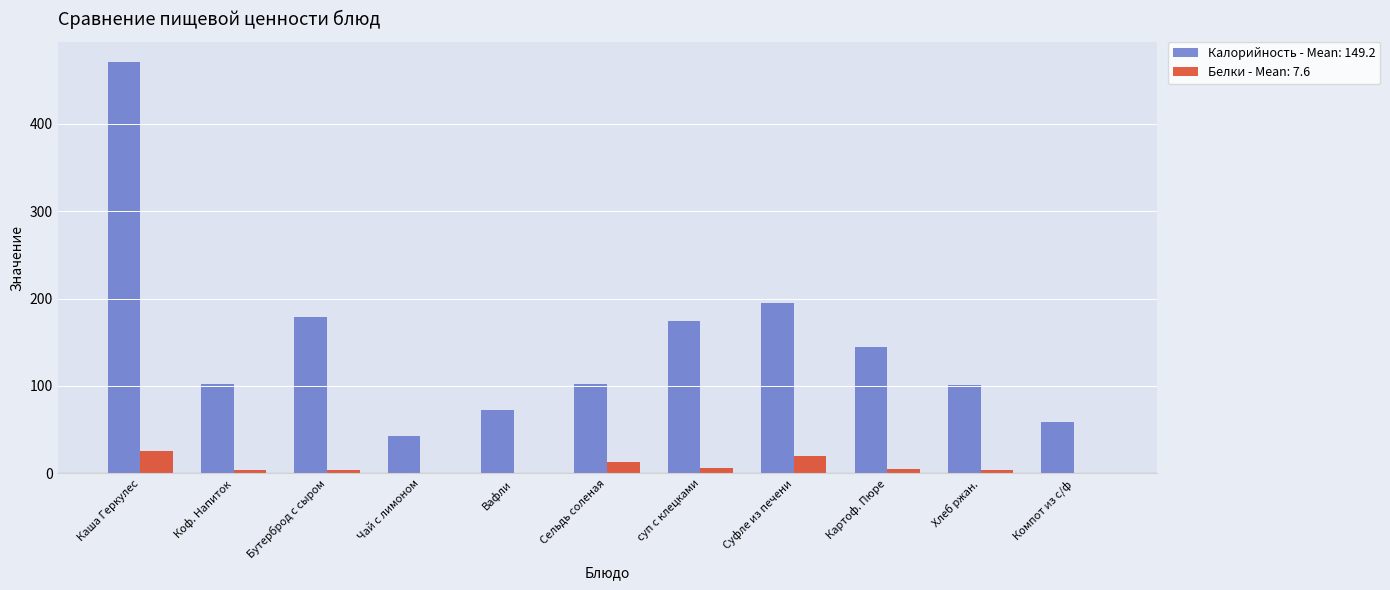

At which category is the sum across all series the highest?

Каша Геркулес